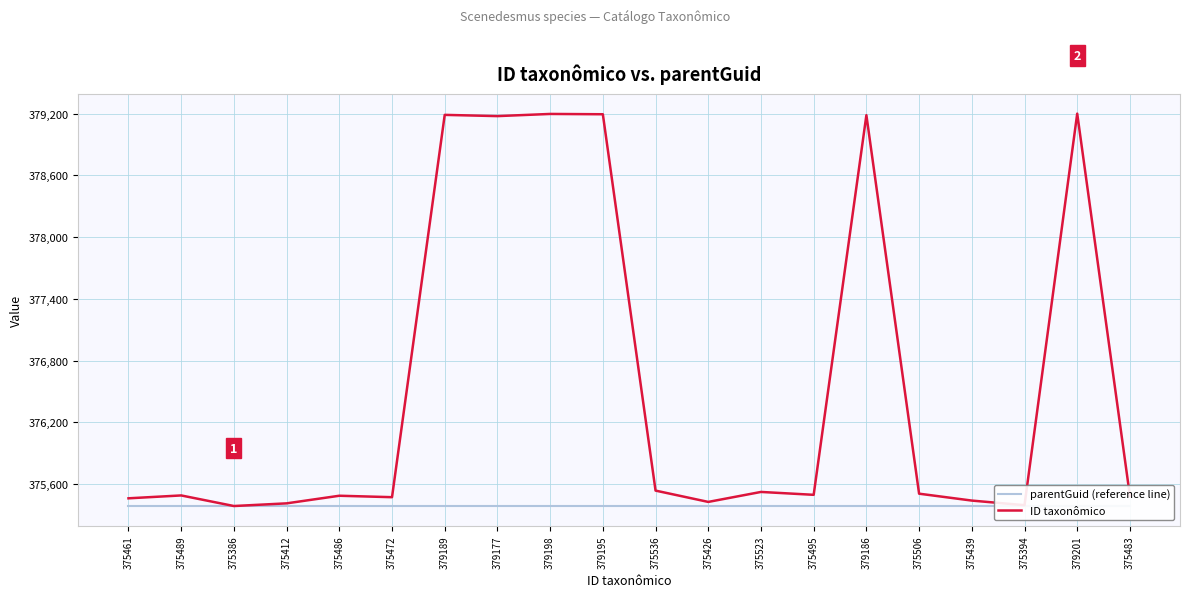

At which label does parentGuid (reference line) reach its peak?

375461